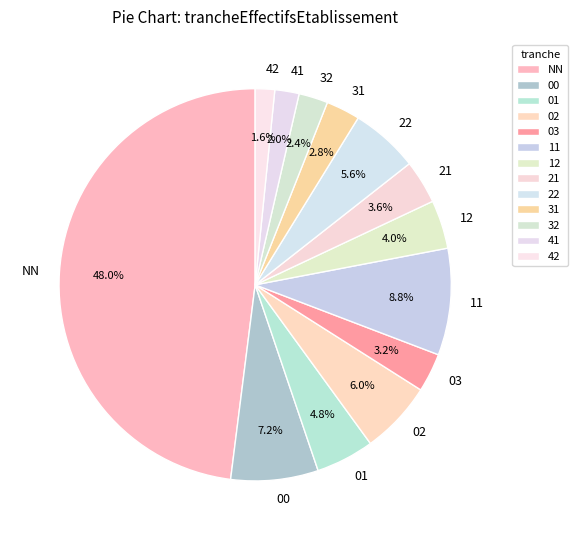

How many slices are in this pie chart?

13